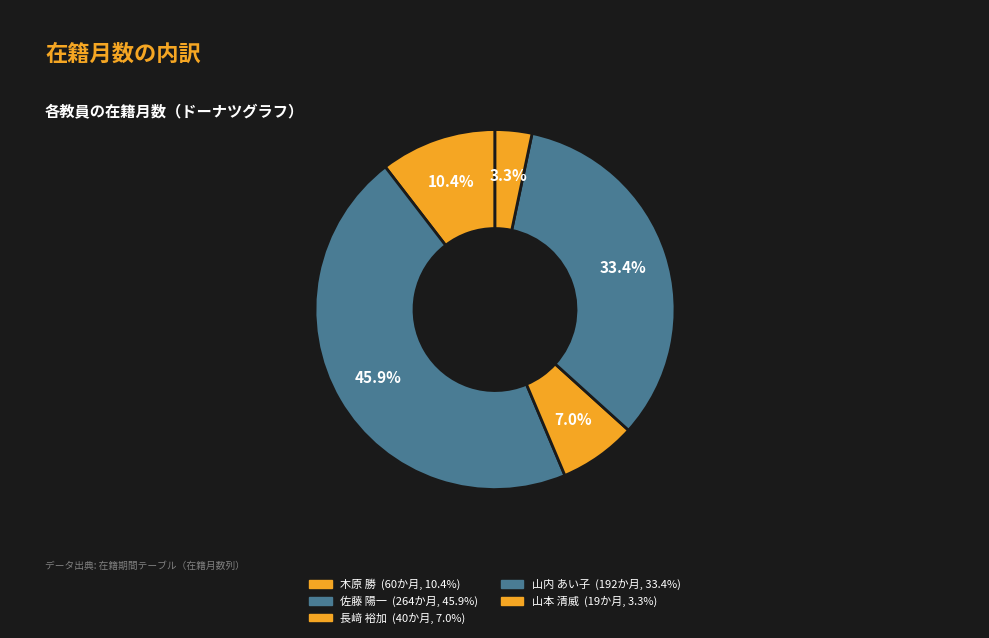

Which category has the biggest portion of the pie?

佐藤 陽一